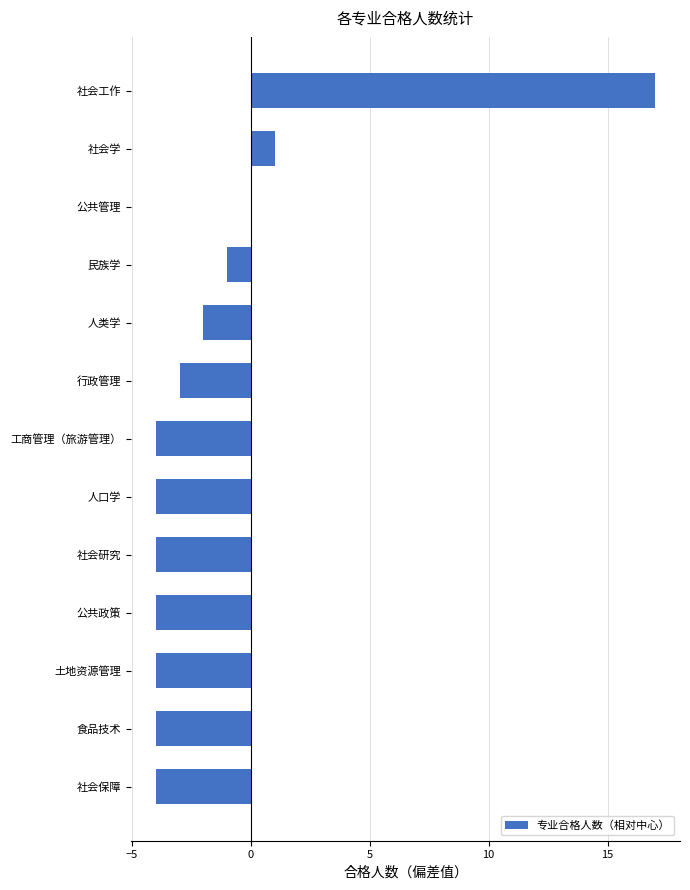

Which has a higher value, 土地资源管理 or 人类学?

人类学